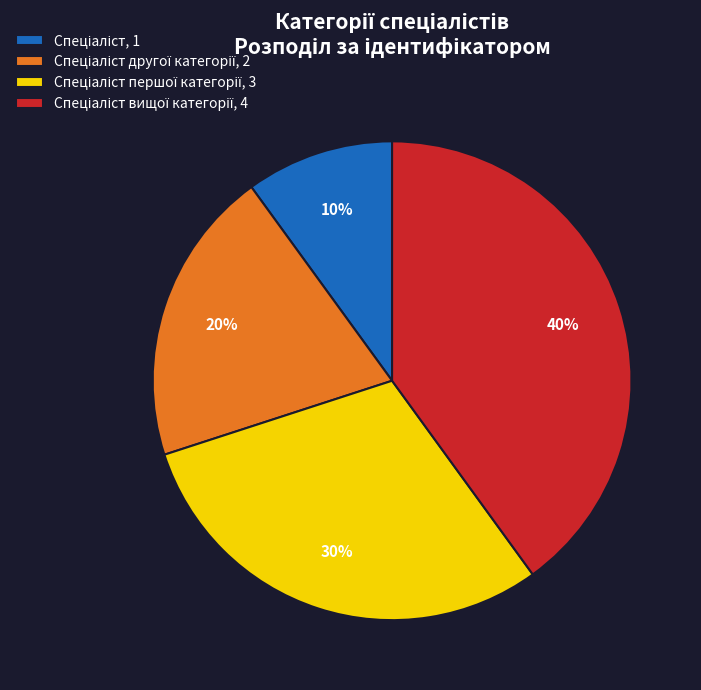

Is there any slice that represents more than half of the pie?

No